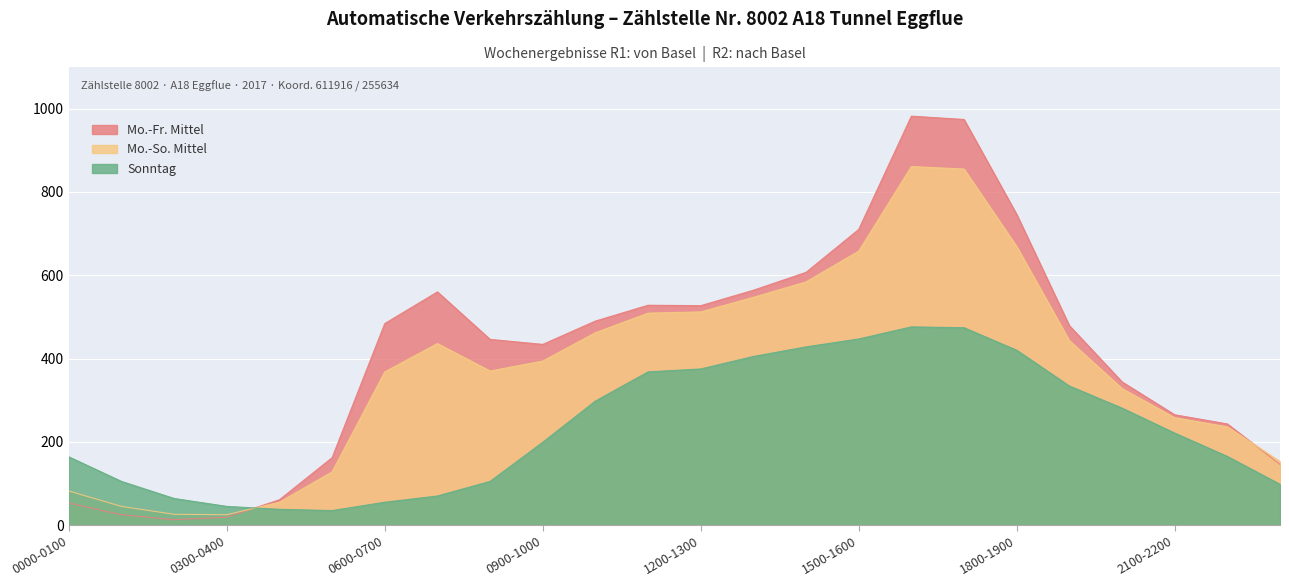

Is the value of Sonntag at 0300-0400 greater than the value of Mo.-So. Mittel at 1000-1100?

No